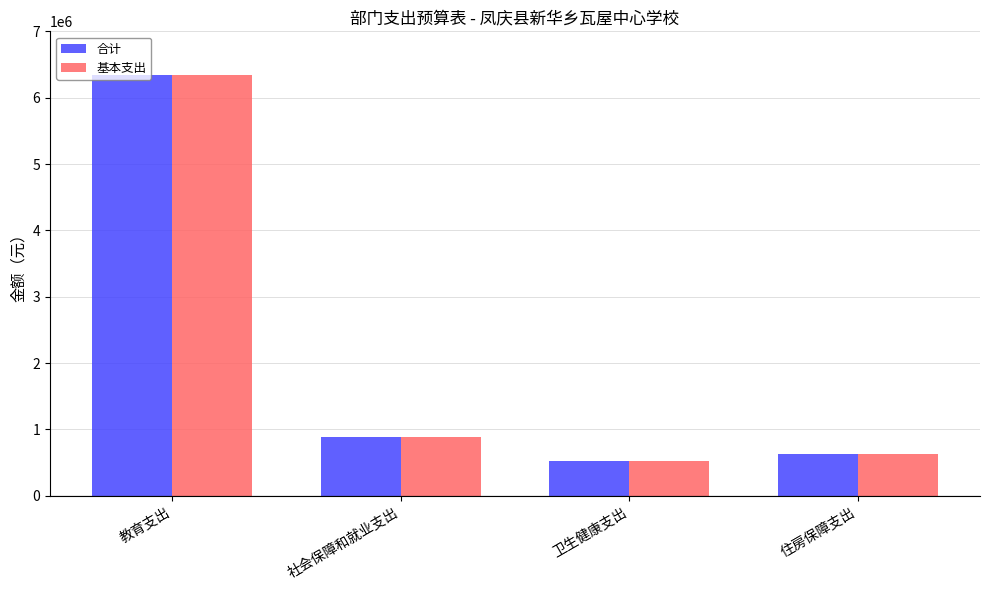

Does the chart contain any negative values?

No